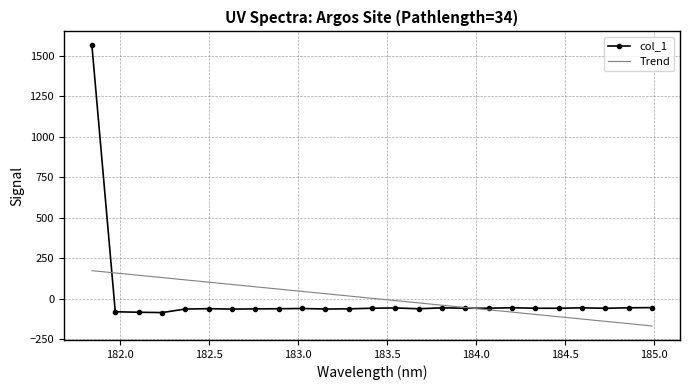

Which series has the widest spread of values?

col_1